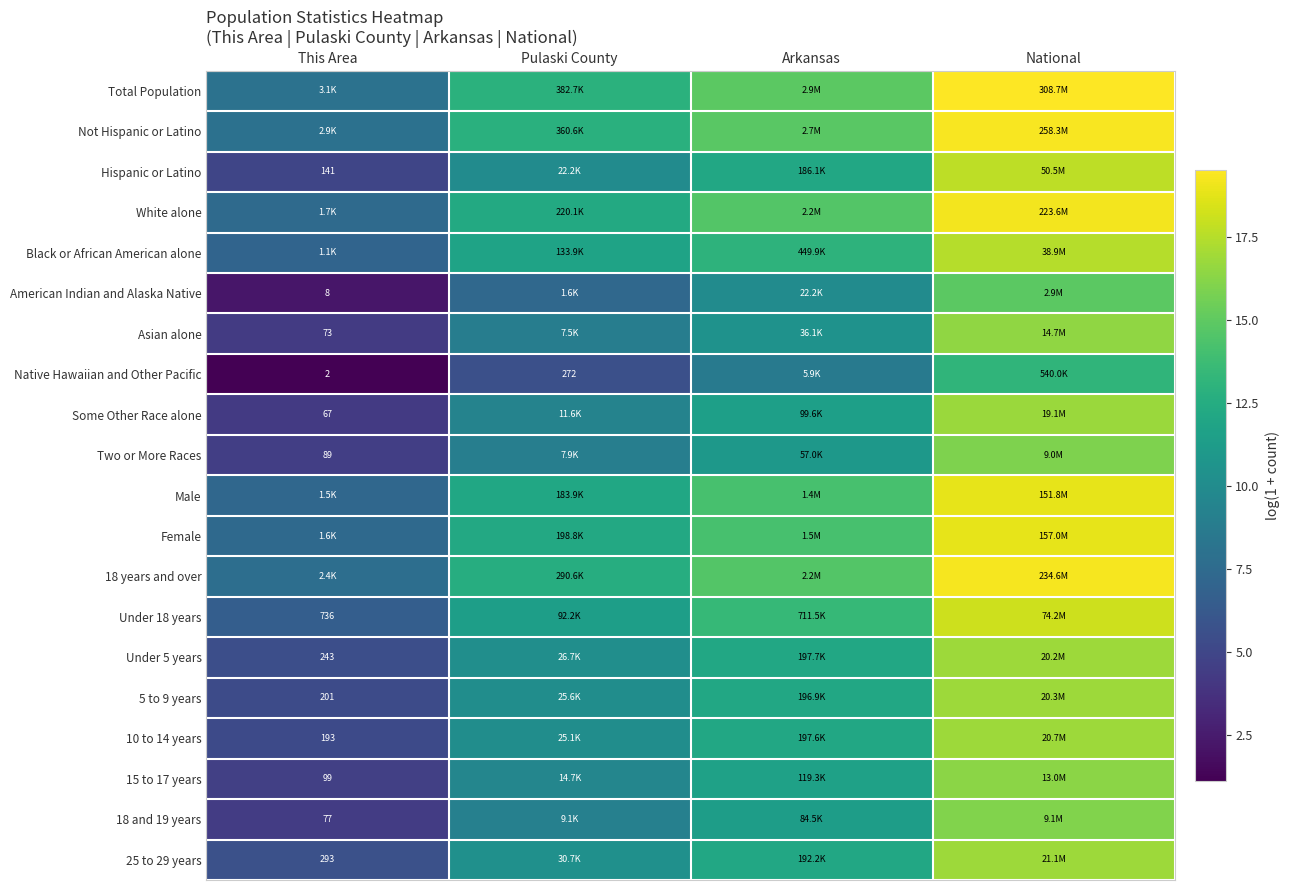

At which category is the sum across all series the highest?

National